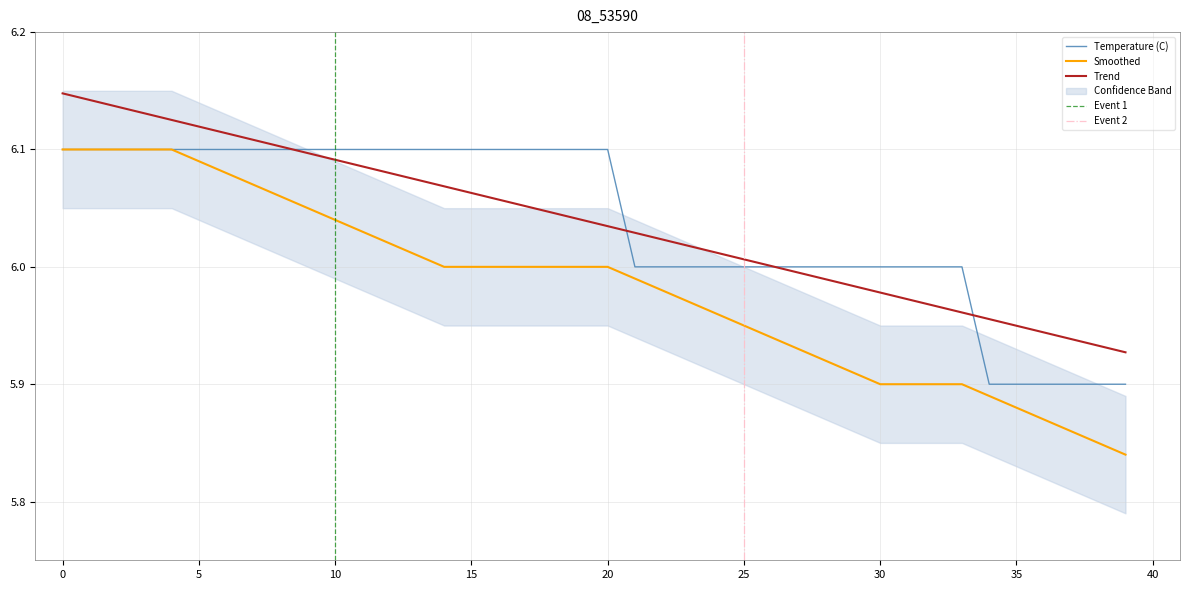

What is the sum of the Temperature (C) values at 0 and 17?

12.2